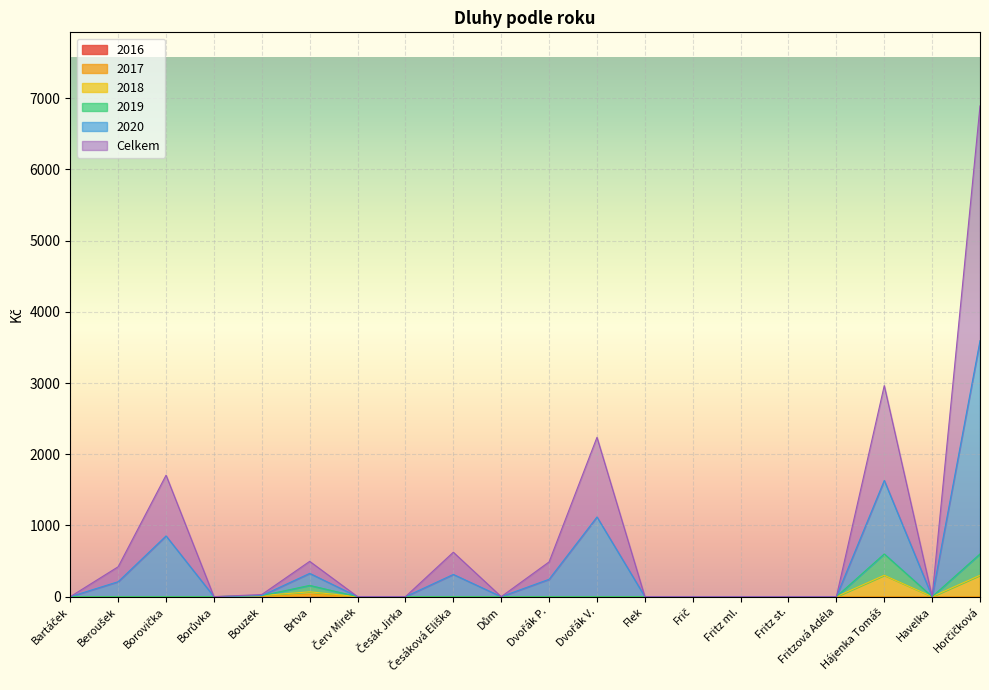

How many lines are shown in the chart?

6